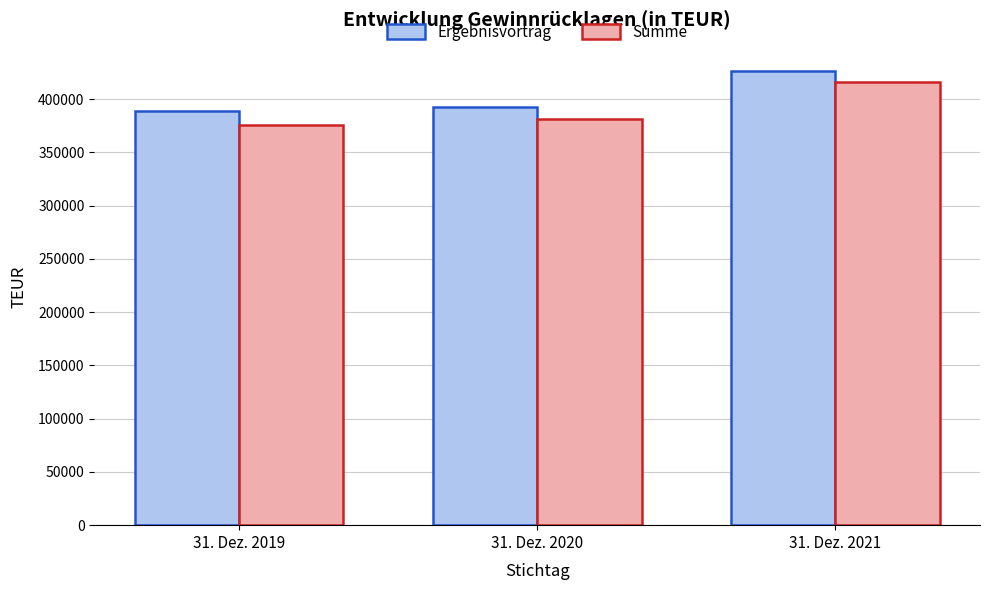

Is it true that Ergebnisvortrag equals 533590 at 31. Dez. 2020?

False